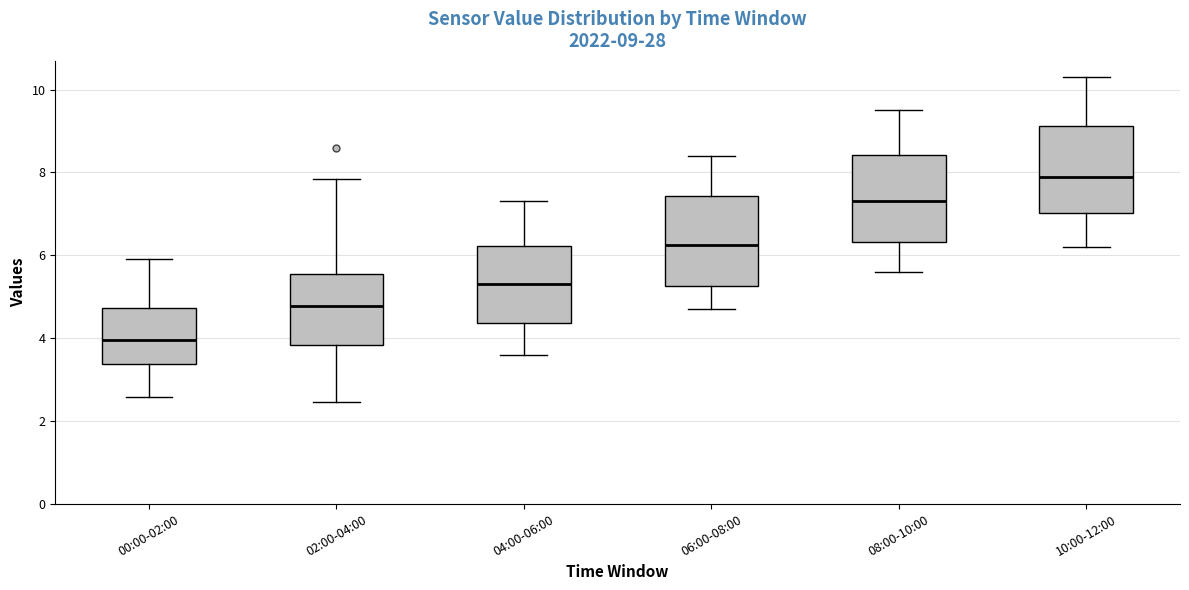

Which box's median line is the lowest?

00:00-02:00